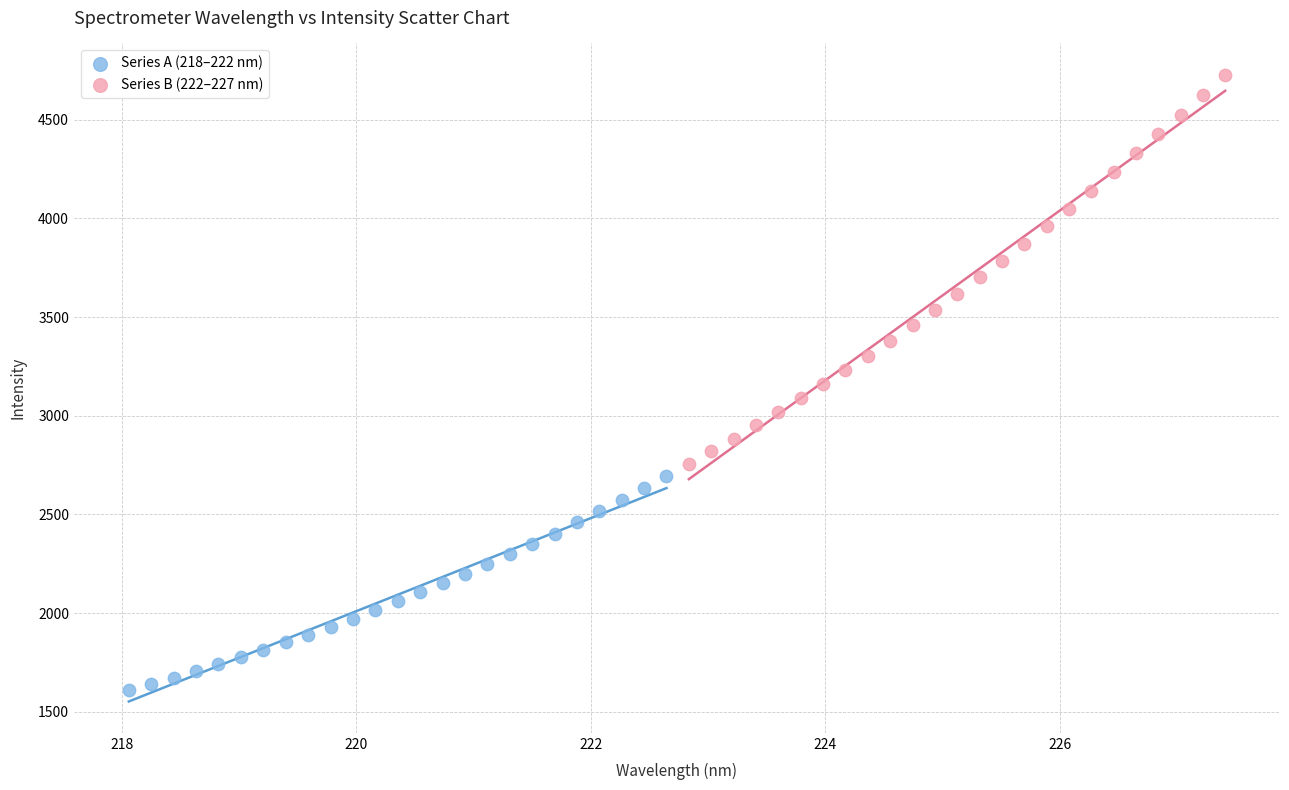

Which series contains the lowest Y value?

Series A (218–222 nm)